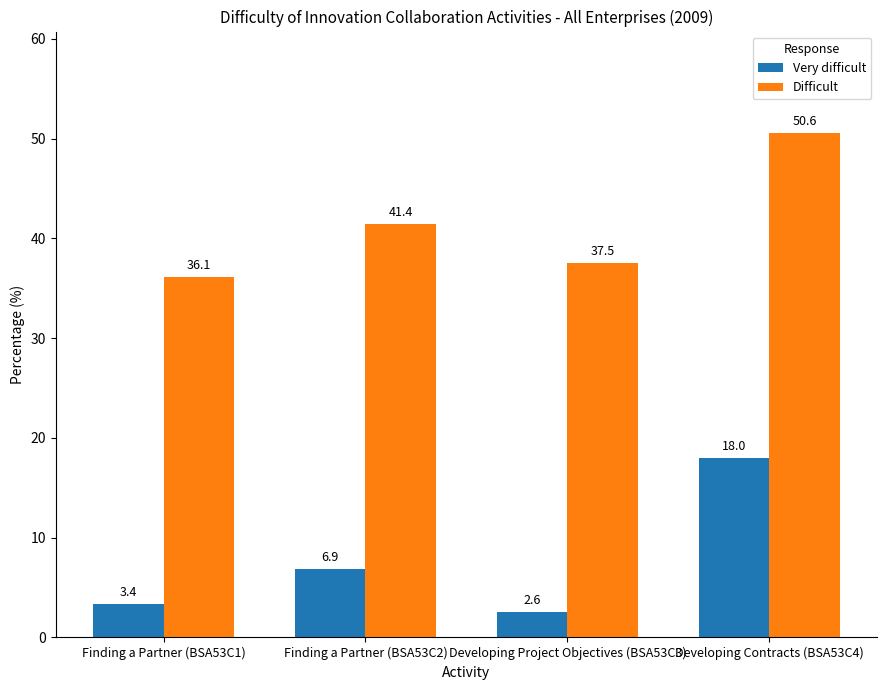

What value does the Very difficult series have at Finding a Partner (BSA53C1)?

3.4